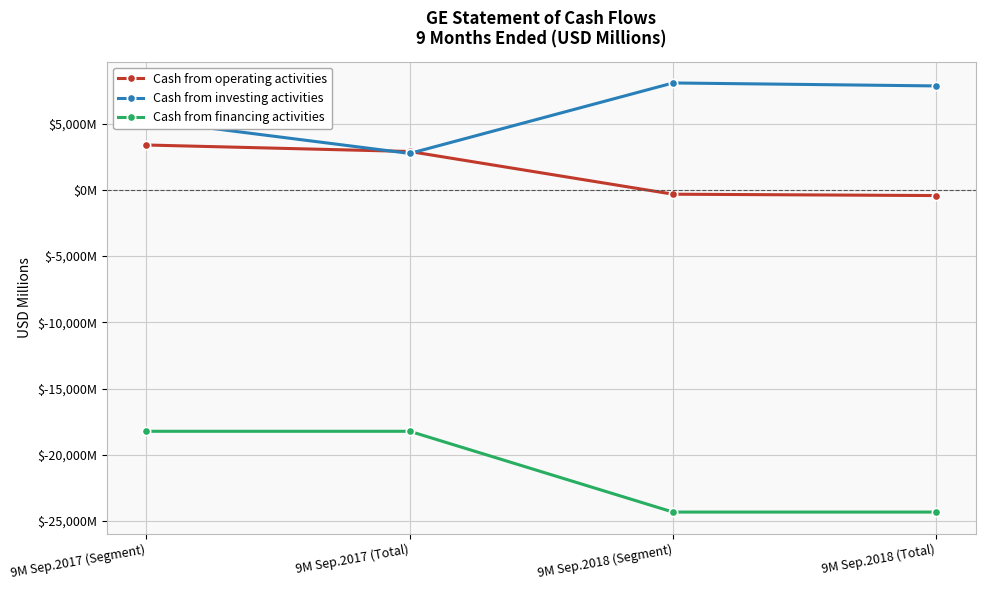

At 9M Sep.2017 (Segment), list the series in order from largest to smallest.

Cash from investing activities, Cash from operating activities, Cash from financing activities